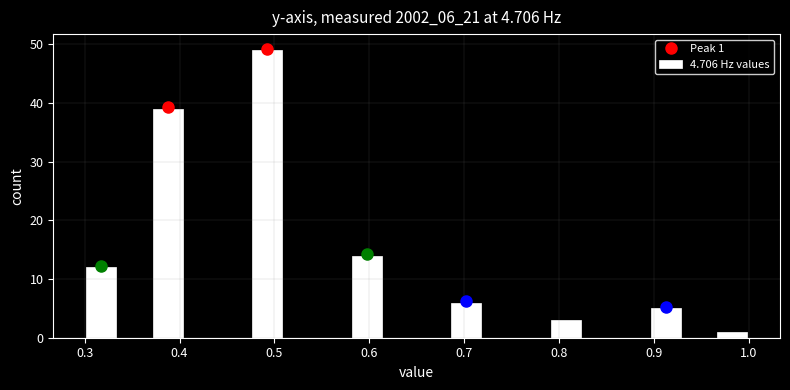

Around what value on the x-axis is the tallest bar? Give the approximate position of its centre, as read against the axis.

0.49